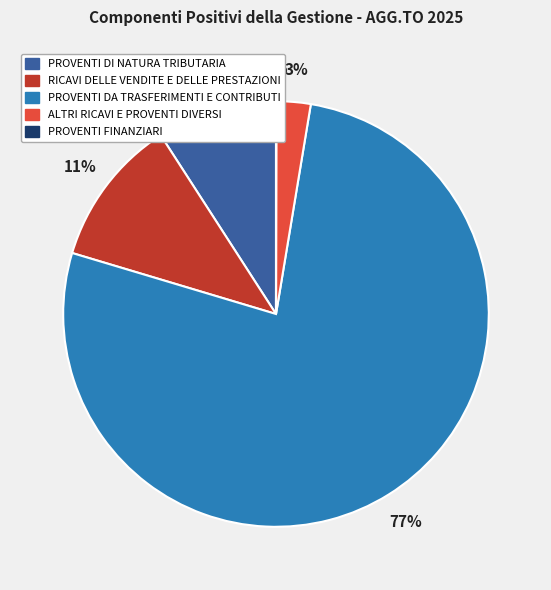

To the nearest percent, what is the average slice percentage?

20%